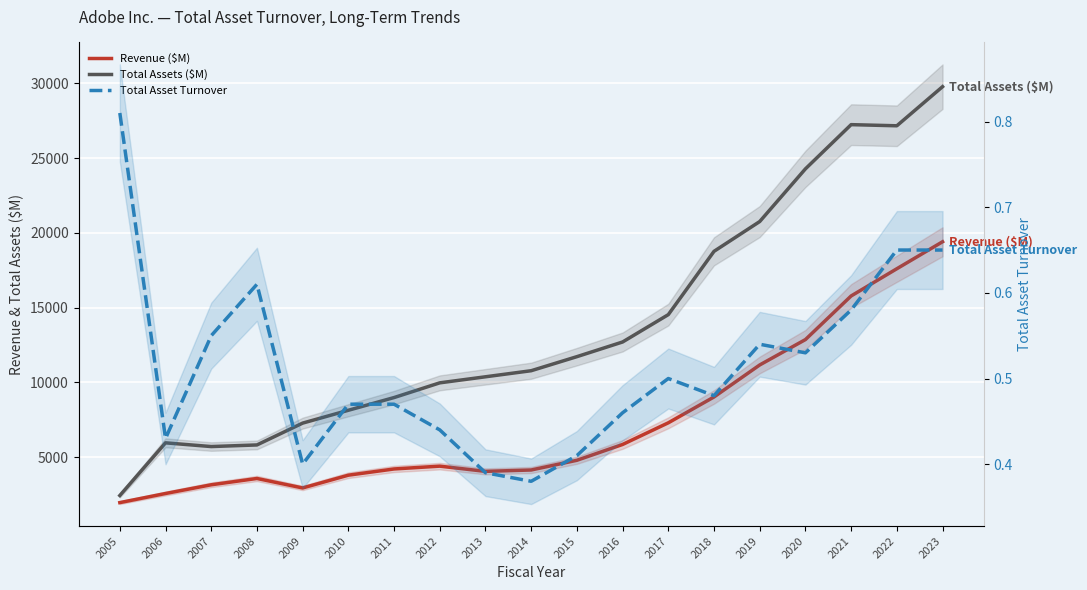

How many data points in Revenue ($M) are less than 4404?

9